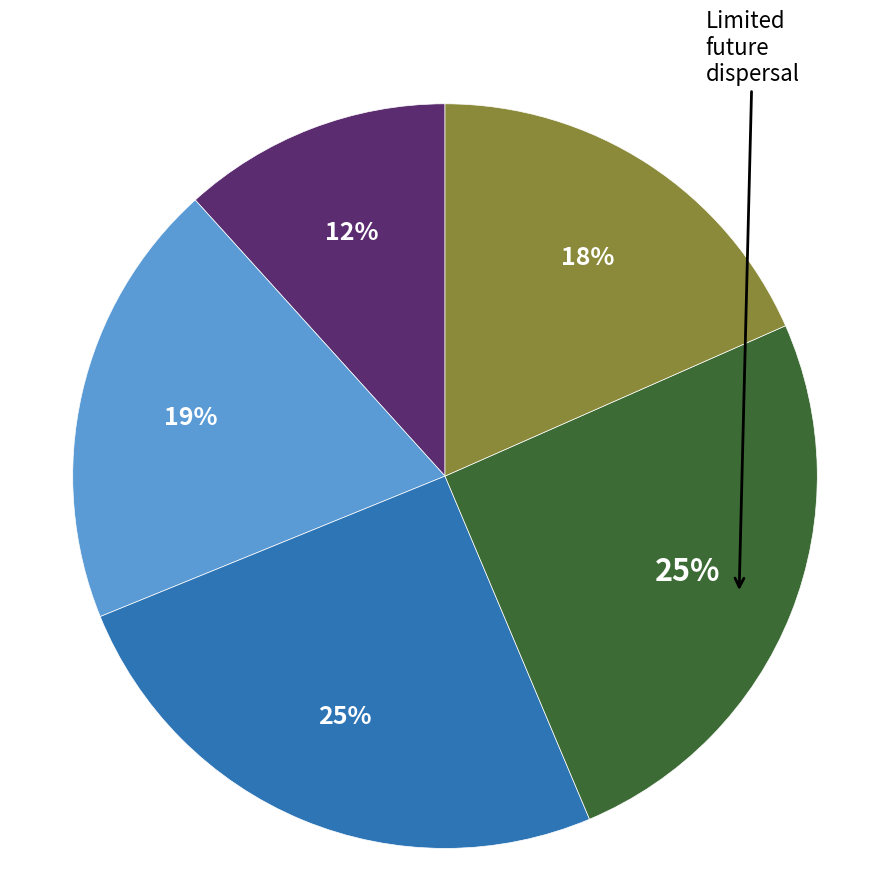

To the nearest percent, what is the average slice percentage?

20%